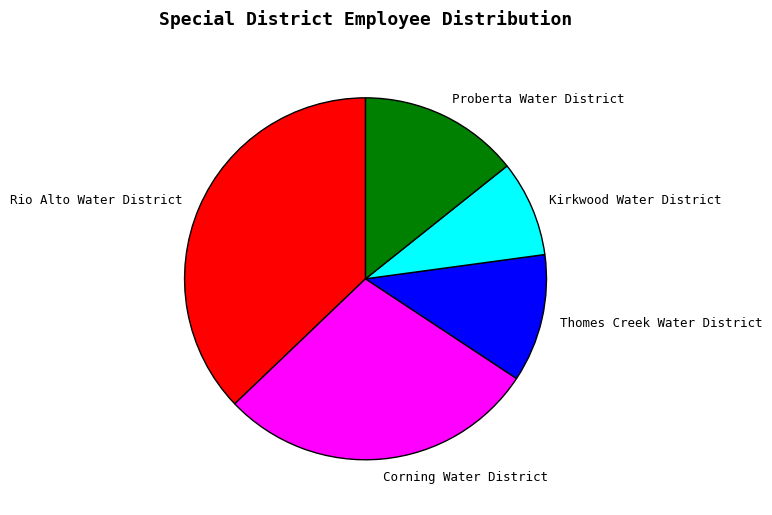

How many slices are in this pie chart?

5